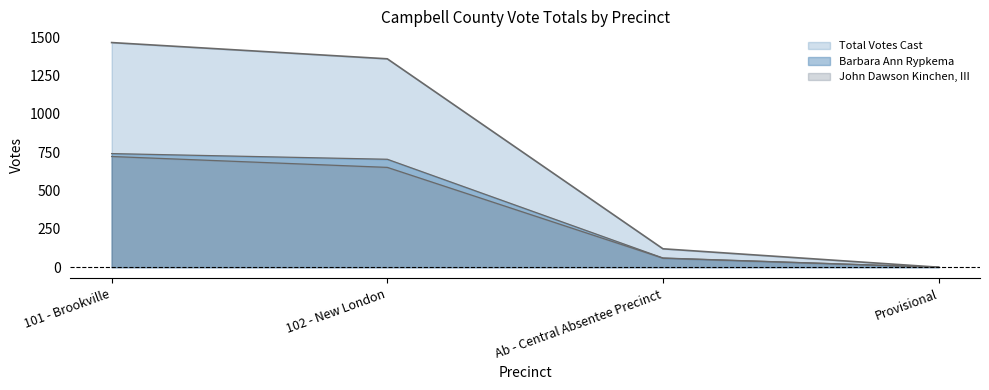

Does the chart have visible grid lines?

No